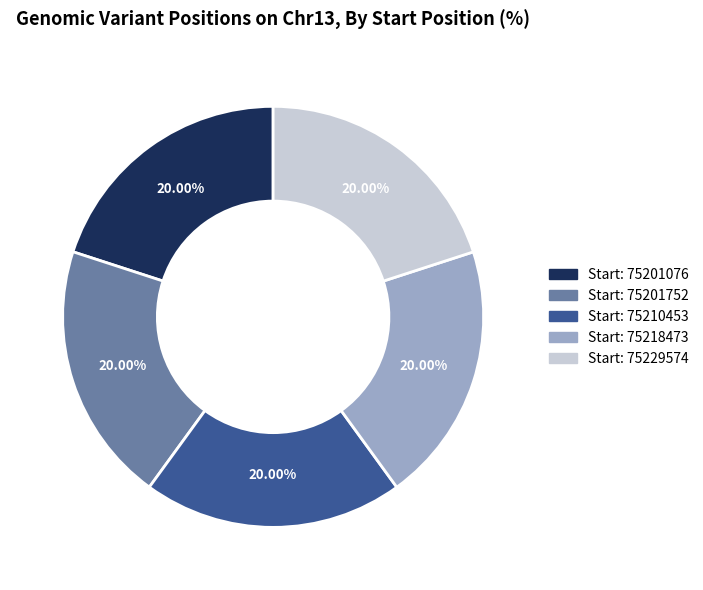

Does any single category account for the majority?

No